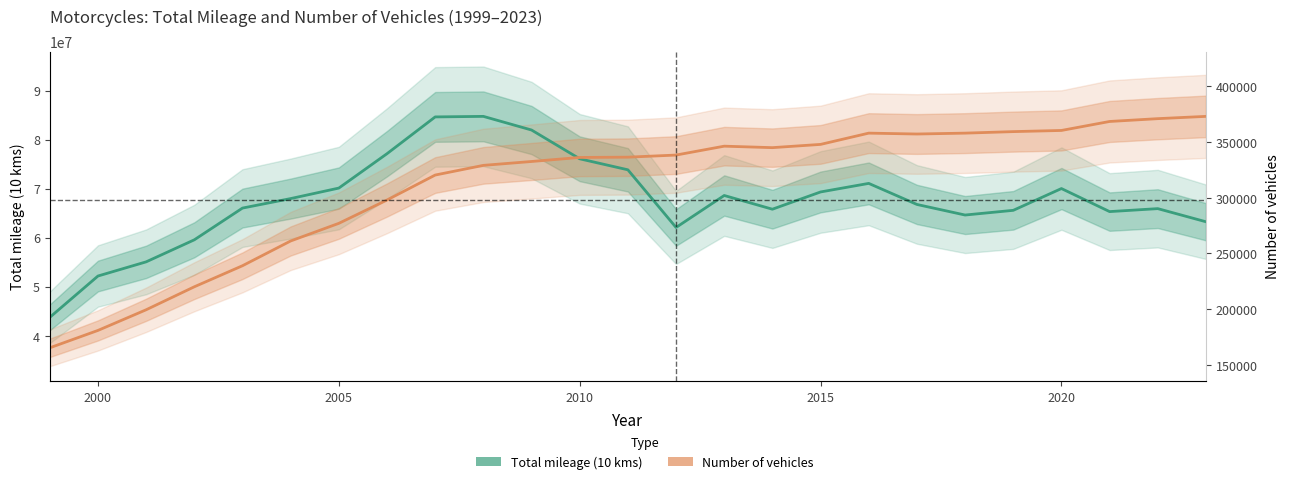

Which series has the widest spread of values?

Number of vehicles